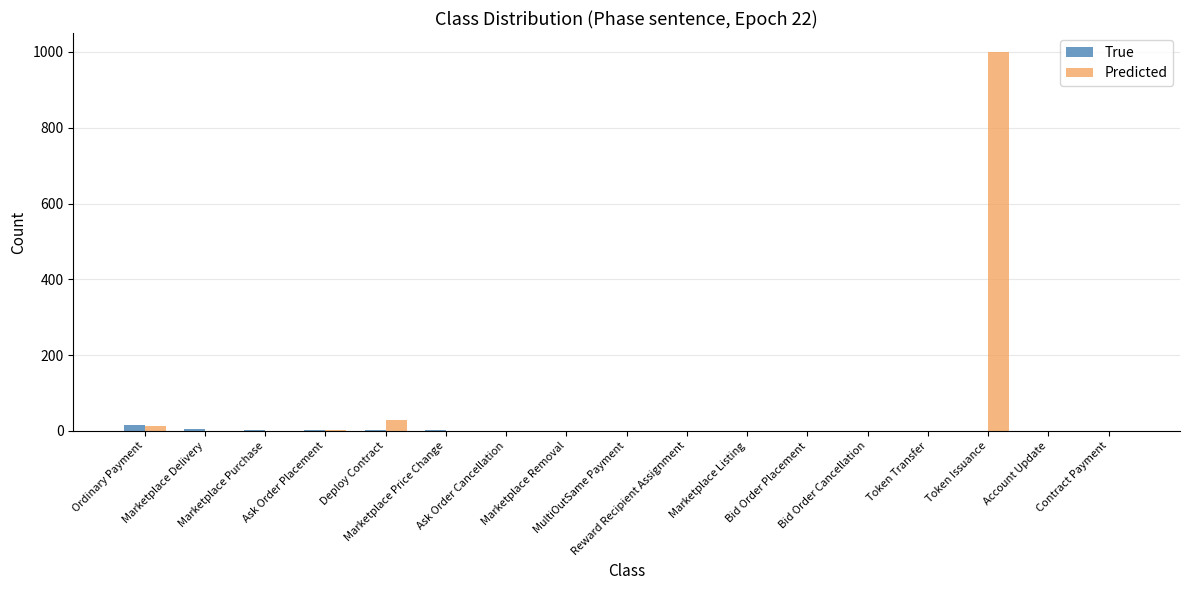

What is the sum of all True values?

41.0